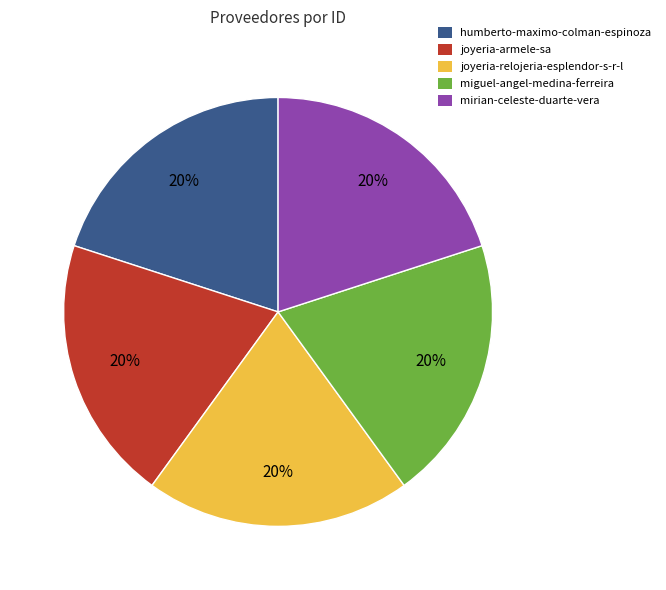

How many segments does this pie chart have?

5